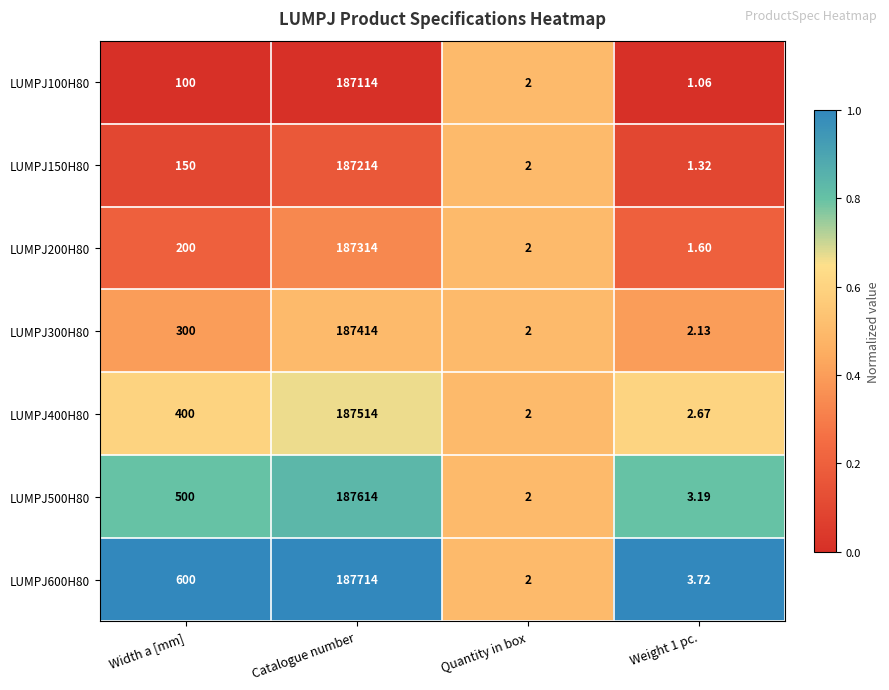

At which label is LUMPJ300H80 closest to 93708?

Width a [mm]